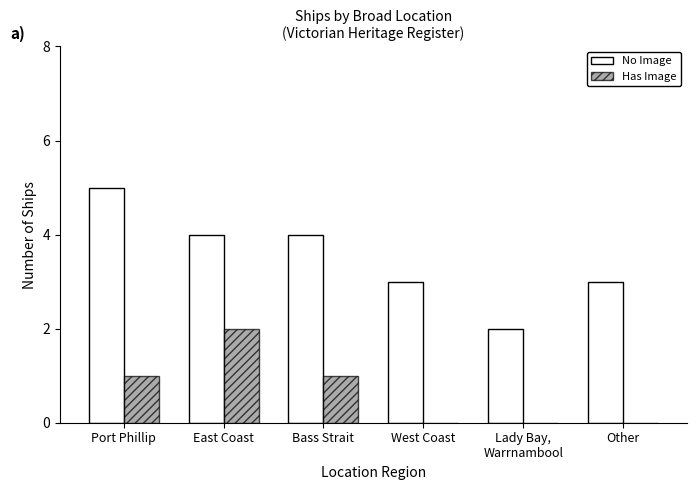

Between East Coast and West Coast, which series saw the biggest shift?

Has Image